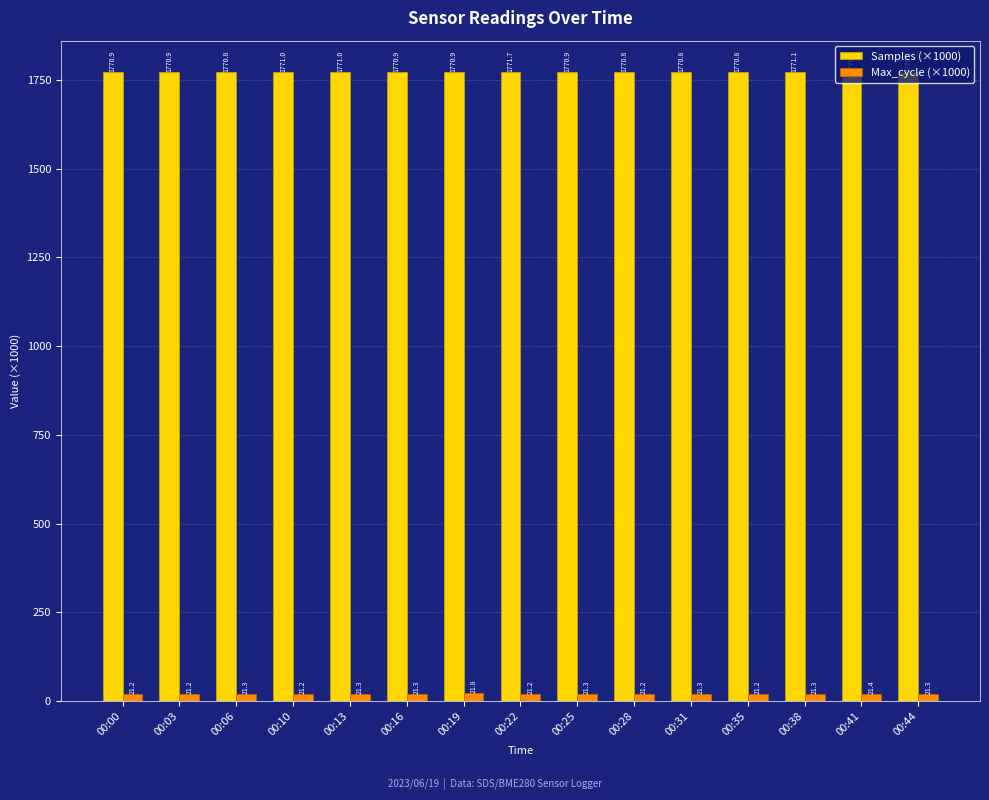

What is the minimum value shown in the chart?

21.2